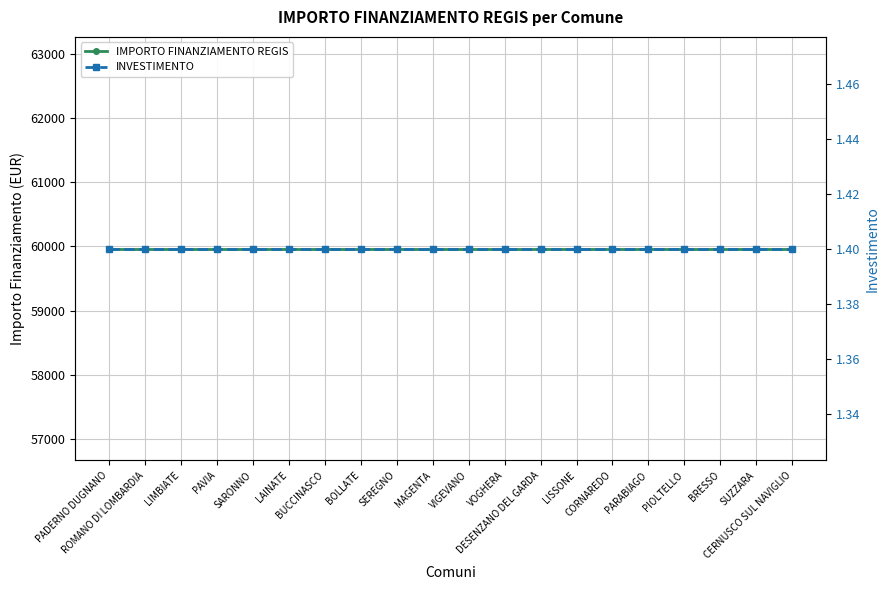

What are all the series names shown in the legend?

IMPORTO FINANZIAMENTO REGIS, INVESTIMENTO